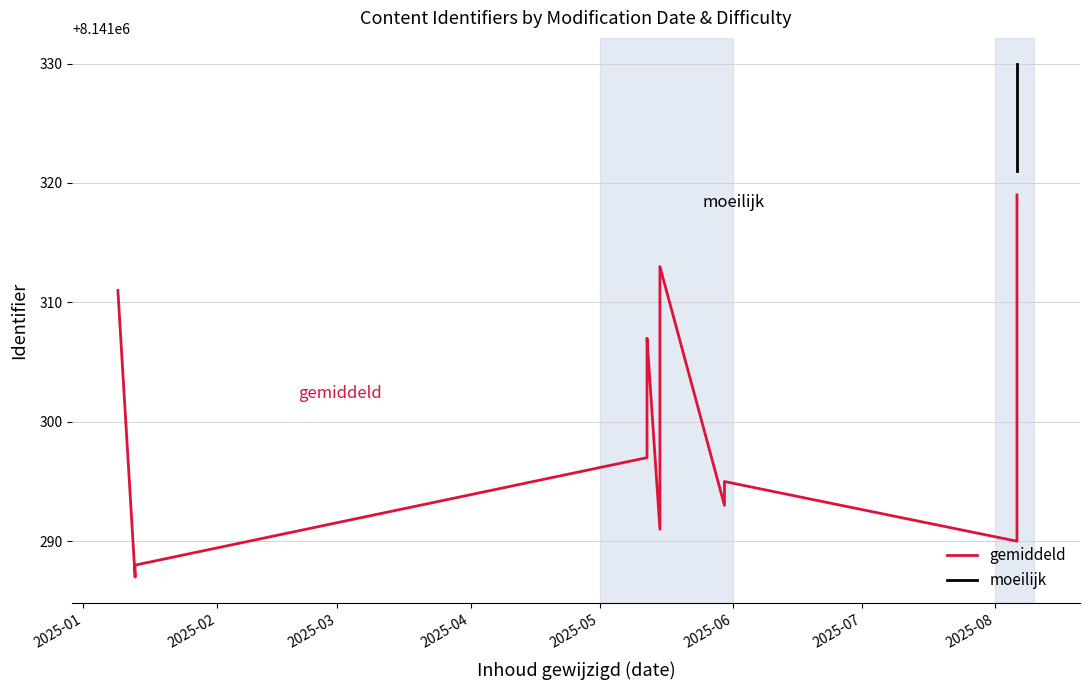

Which category has the lowest value across all series?

2025-01